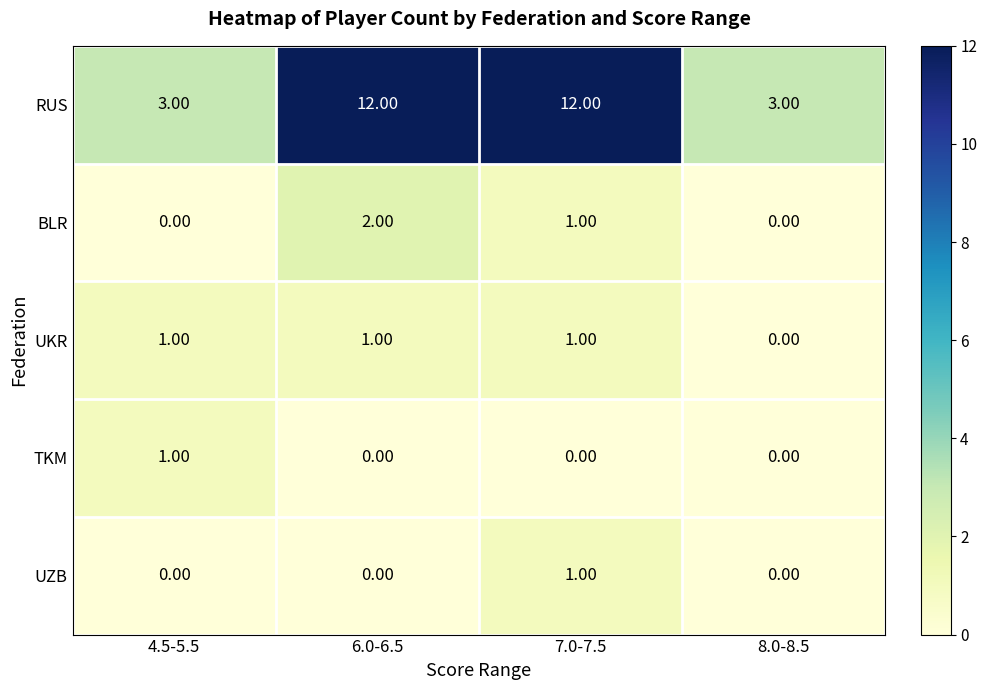

Which series has the largest total across all categories?

RUS